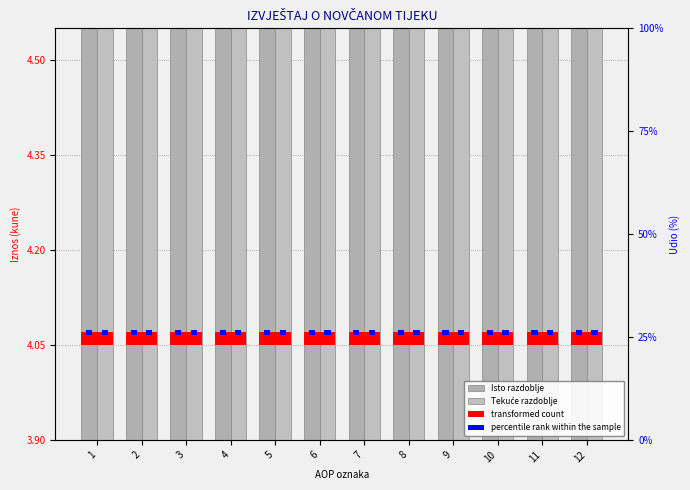

How many data points does each series have?

12